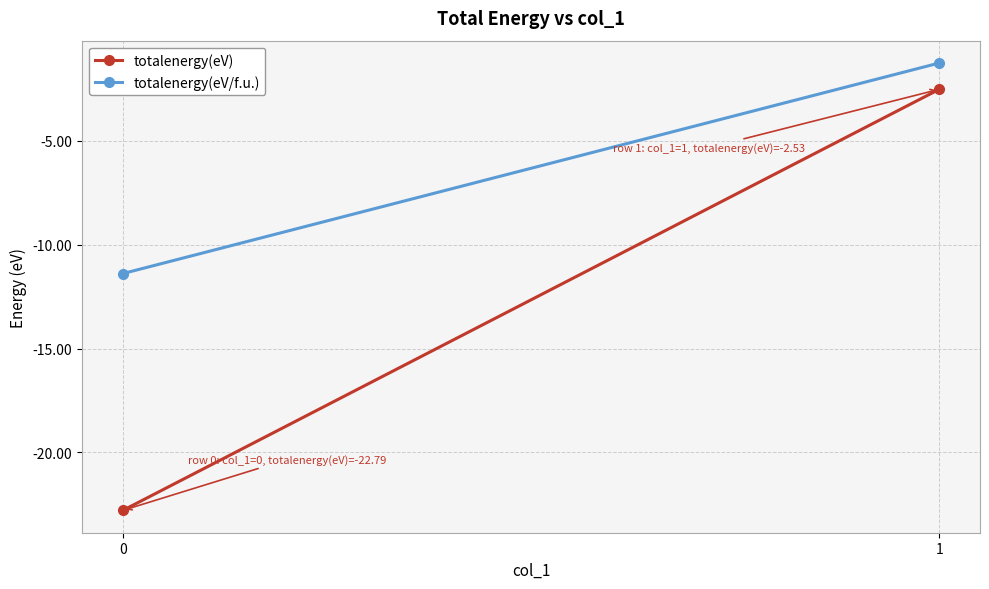

Reading right to left, extract all data points from this chart.

totalenergy(eV): -2.5	-22.8
totalenergy(eV/f.u.): -1.3	-11.4